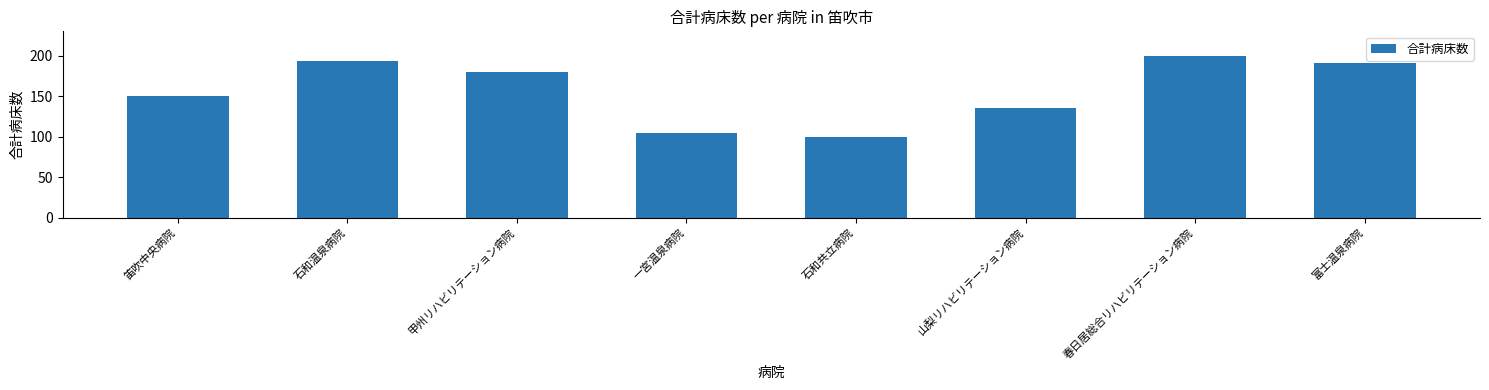

Rank the categories by value from highest to lowest.

春日居総合リハビリテーション病院, 石和温泉病院, 富士温泉病院, 甲州リハビリテーション病院, 笛吹中央病院, 山梨リハビリテーション病院, 一宮温泉病院, 石和共立病院